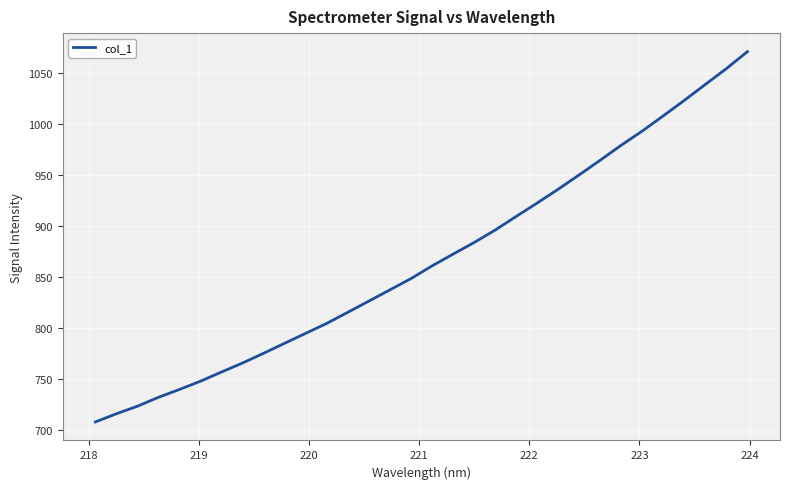

What is the minimum value shown in the chart?

708.4